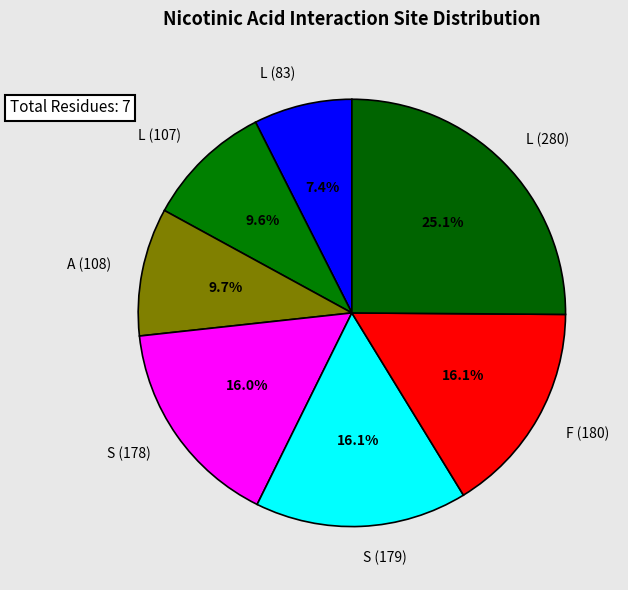

How many segments does this pie chart have?

7